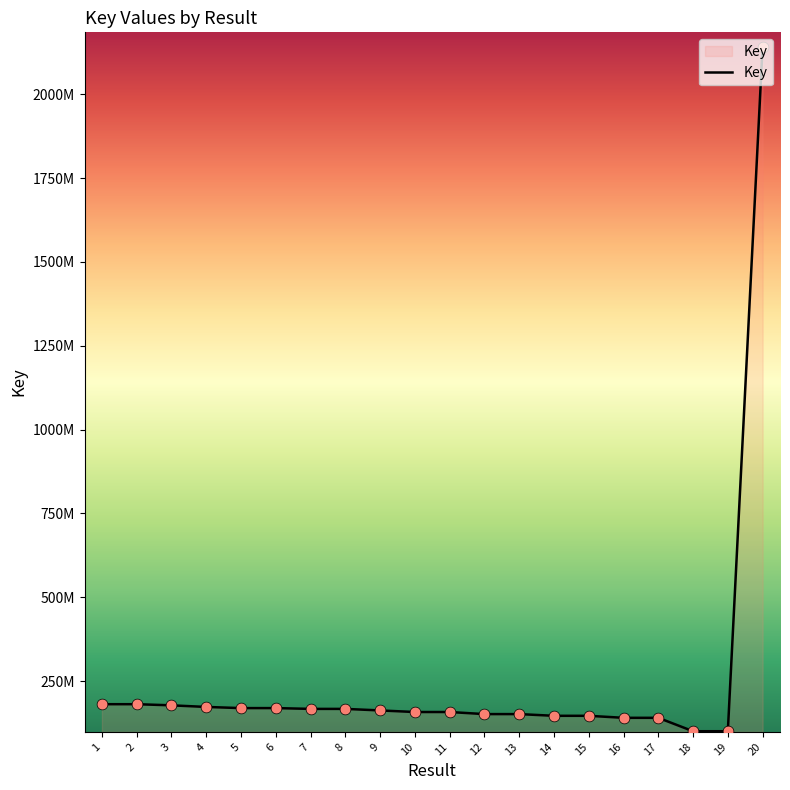

Does the chart have visible grid lines?

No